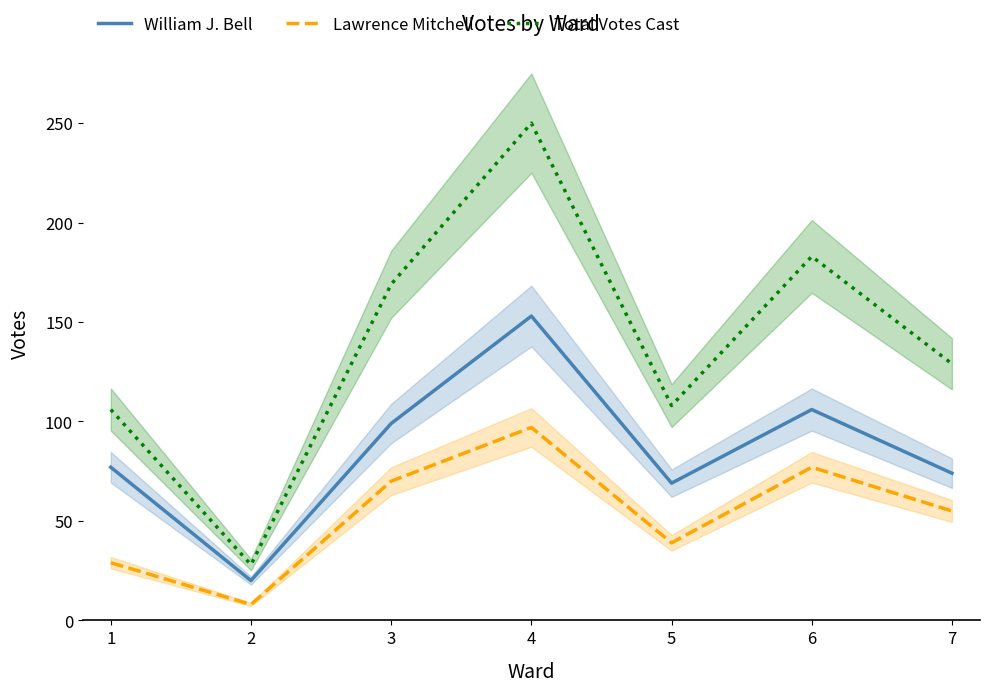

Between 6 and 3, which is larger?

6